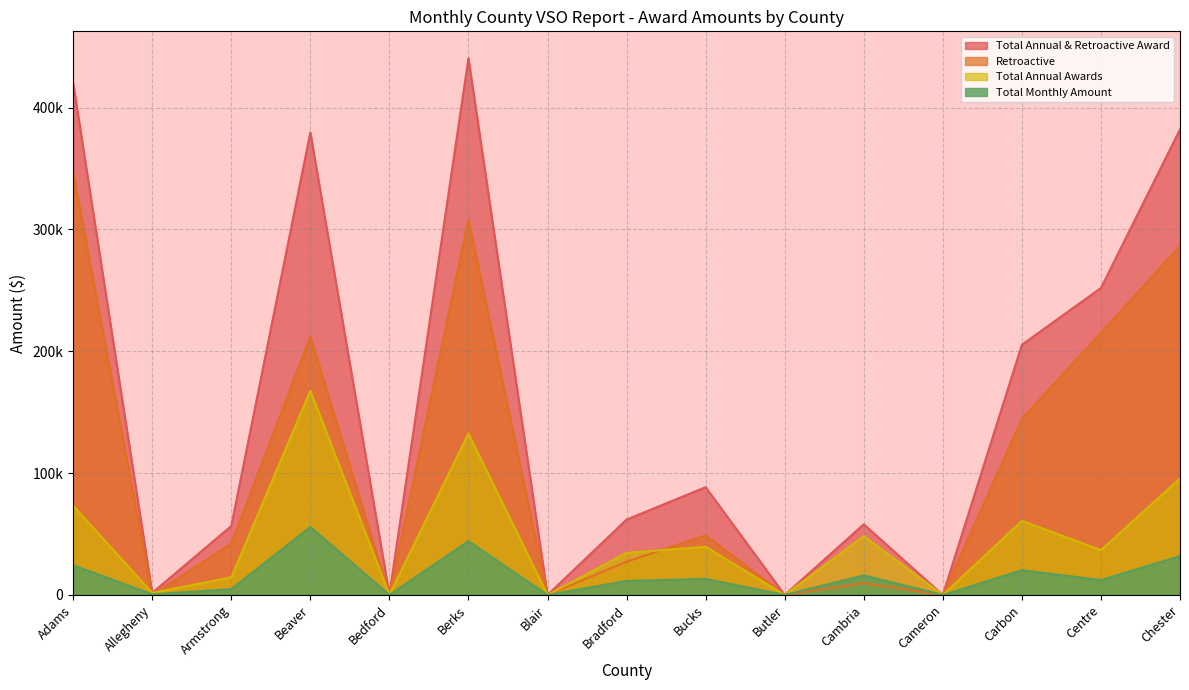

At which category does the chart reach its minimum across all series?

Blair